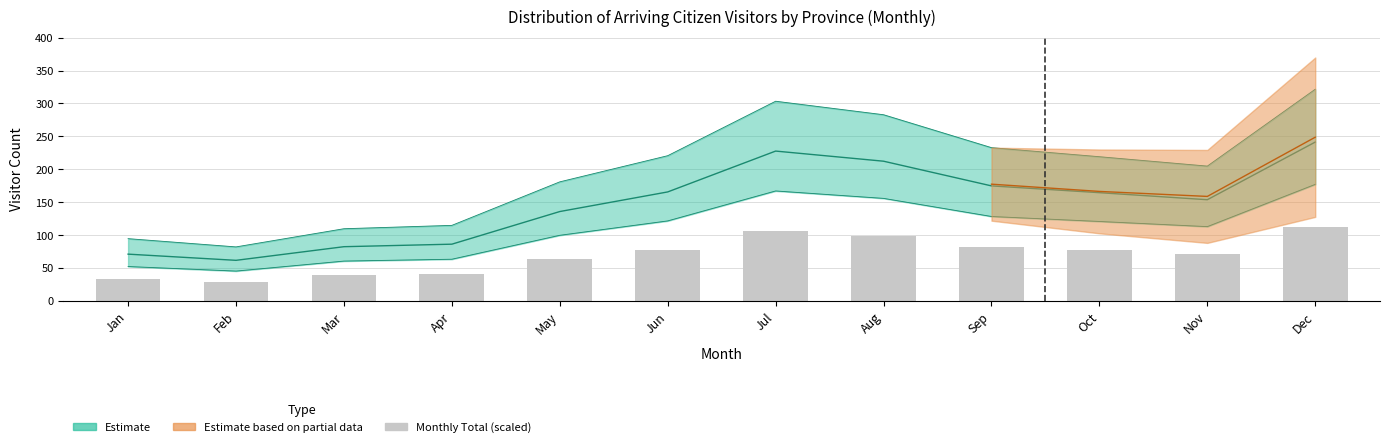

Does the chart contain stacked bars?

No